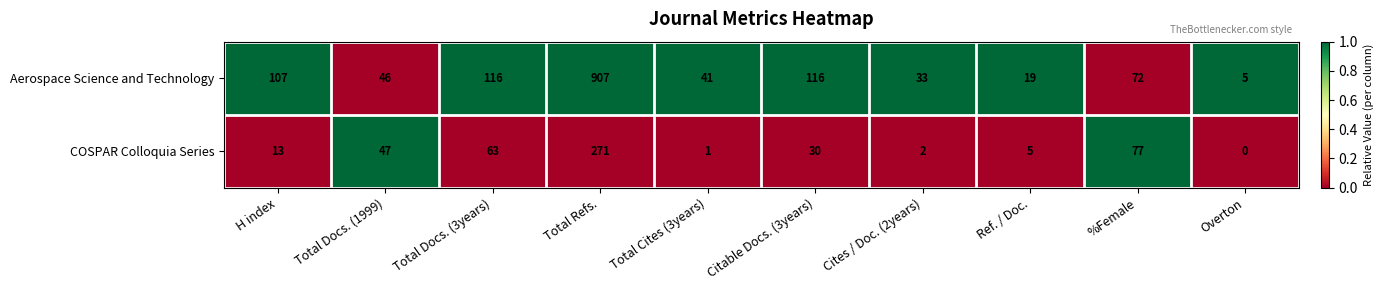

Reading right to left, extract all data points from this chart.

Aerospace Science and Technology: 5	72	19	33	116	41	907	116	46	107
COSPAR Colloquia Series: 0	77	5	2	30	1	271	63	47	13